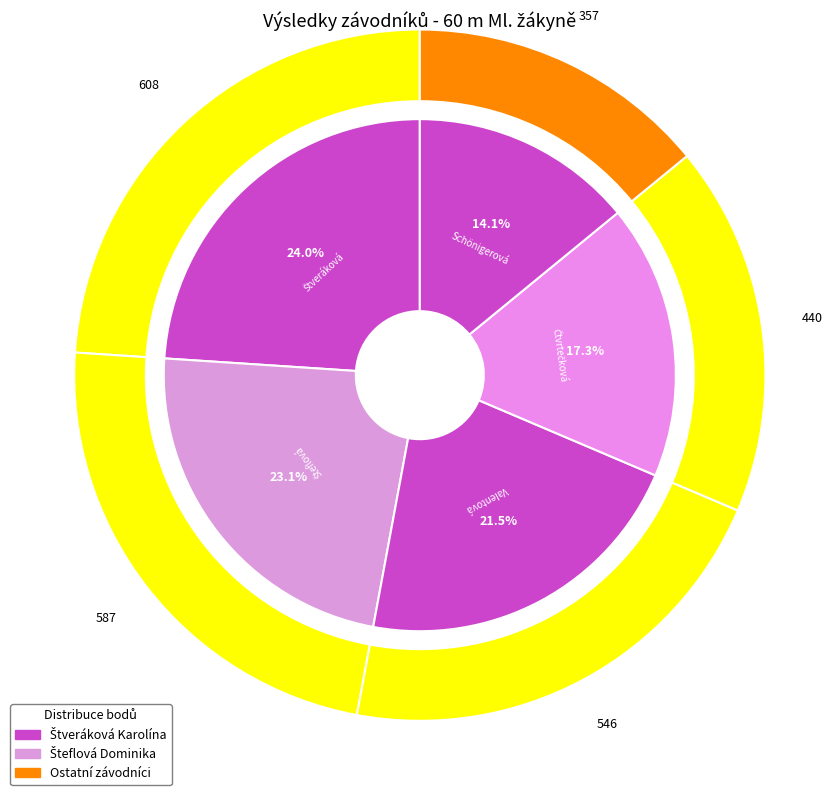

Does any single category account for the majority?

No